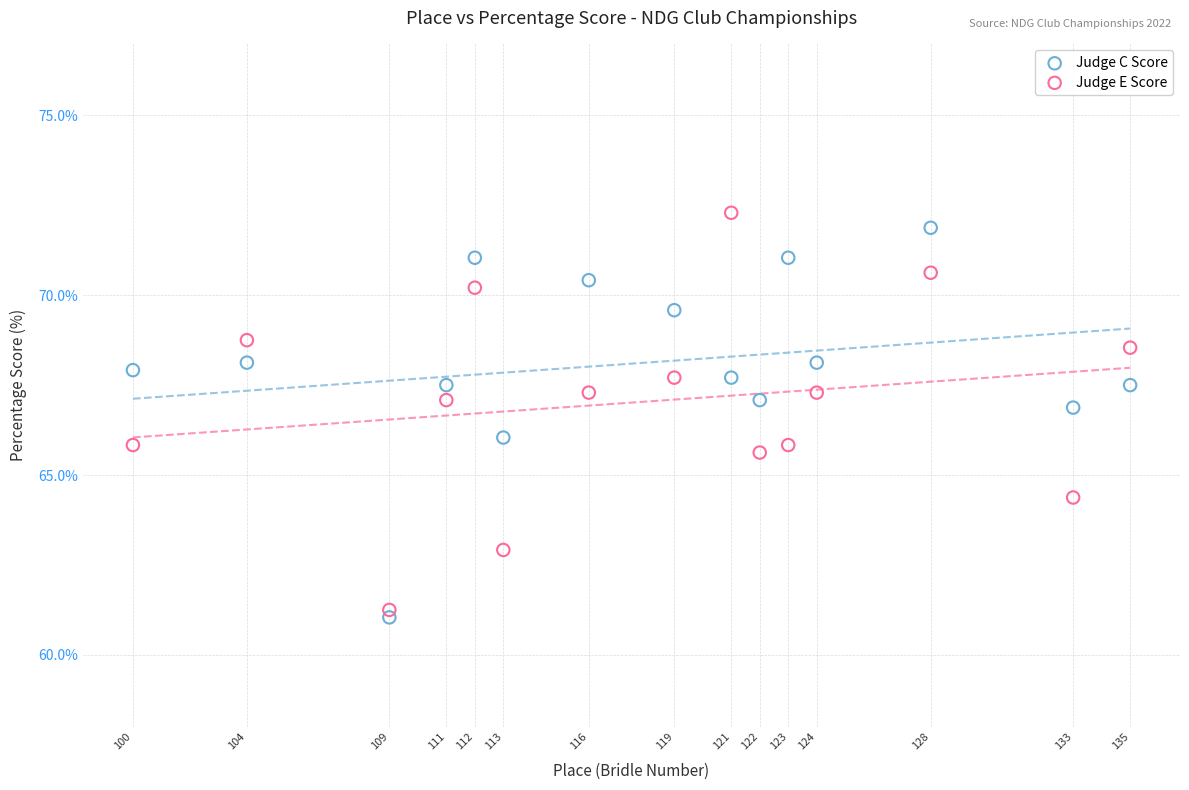

Which series has the largest Y range (max minus min)?

Judge E Score